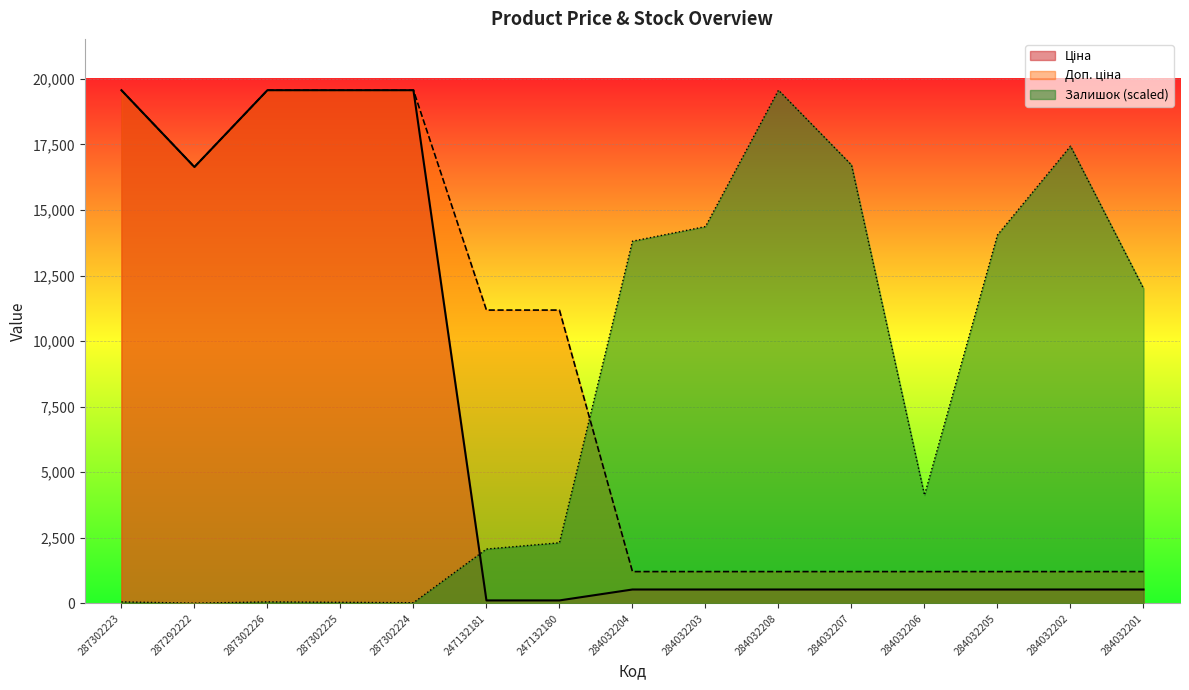

True or false: Доп. ціна has a value of 1210.7 at 284032205.

True